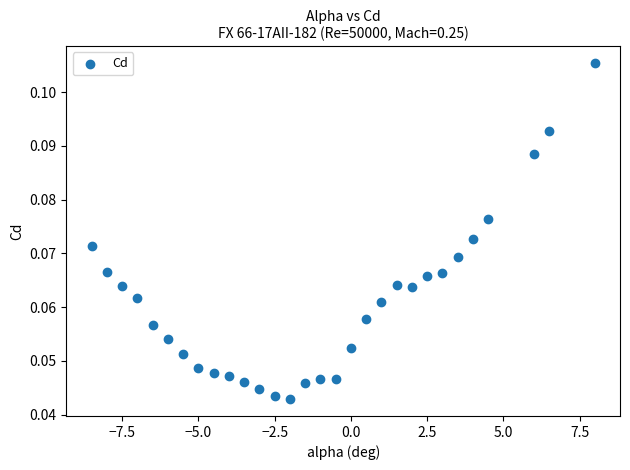

What is the range of X values (max minus min)?

16.5